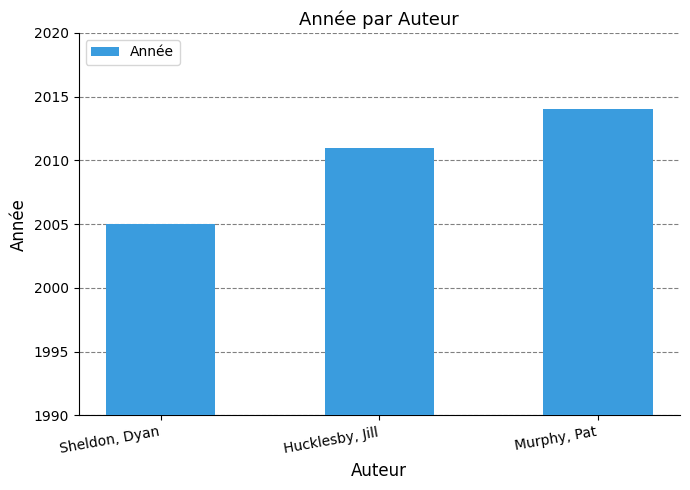

How many values are between 2005 and 2014?

3